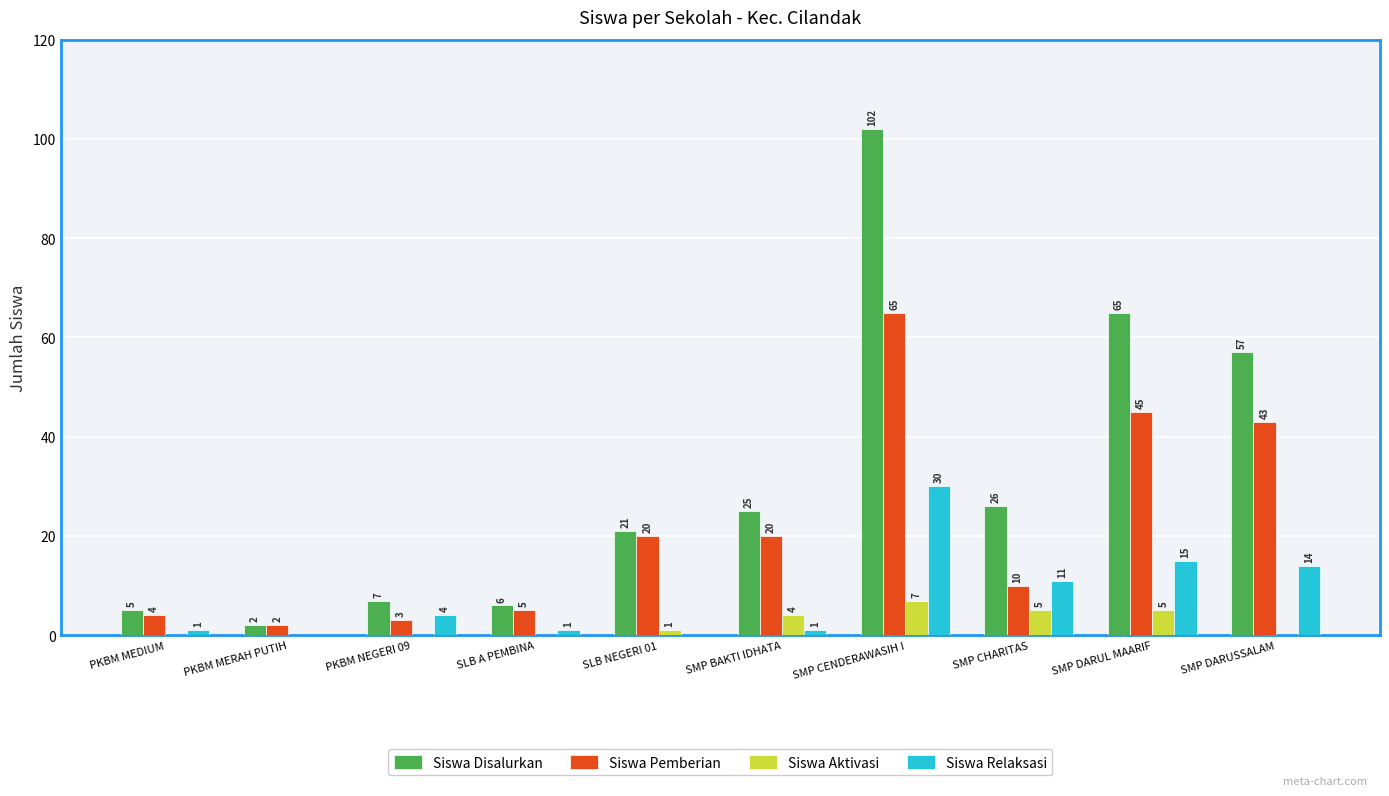

At which category does the chart reach its peak across all series?

SMP CENDERAWASIH I